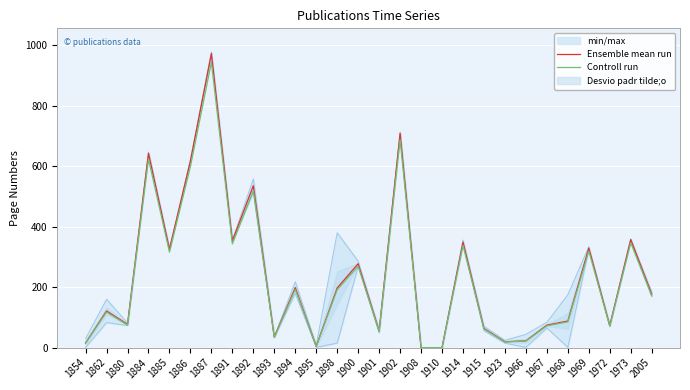

Reading left to right, list all the values displayed in this chart.

Ensemble mean run: 15.5	121.5	77.0	643.0	325.5	617.5	973.0	353.5	535.5	35.0	198.5	4.5	197.5	277.5	55.0	709.0	0.0	0.0	349.0	63.5	19.5	22.5	74.5	88.0	329.5	73.0	357.5	177.0
Controll run: 15.0	117.9	74.7	623.7	315.7	599.0	943.8	342.9	519.4	33.9	192.5	4.4	191.6	269.2	53.4	687.7	0.0	0.0	338.5	61.6	18.9	21.8	72.3	85.4	319.6	70.8	346.8	171.7